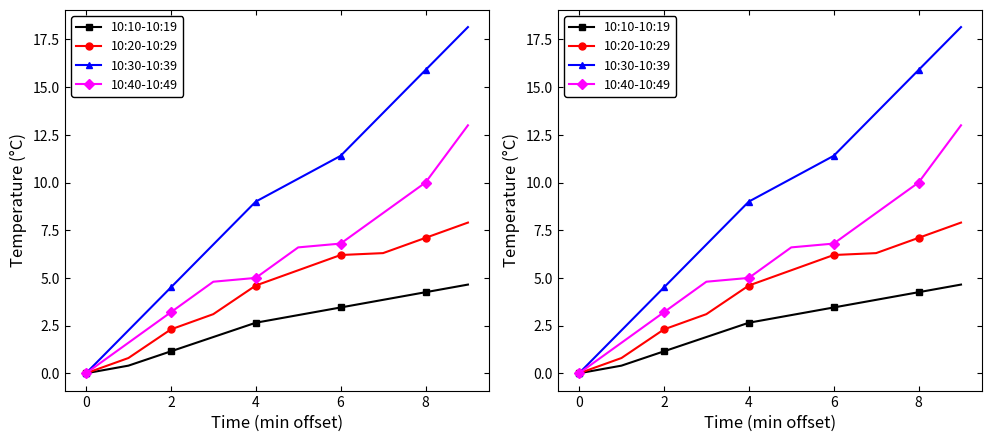

At how many categories does at least one series exceed 13?

3